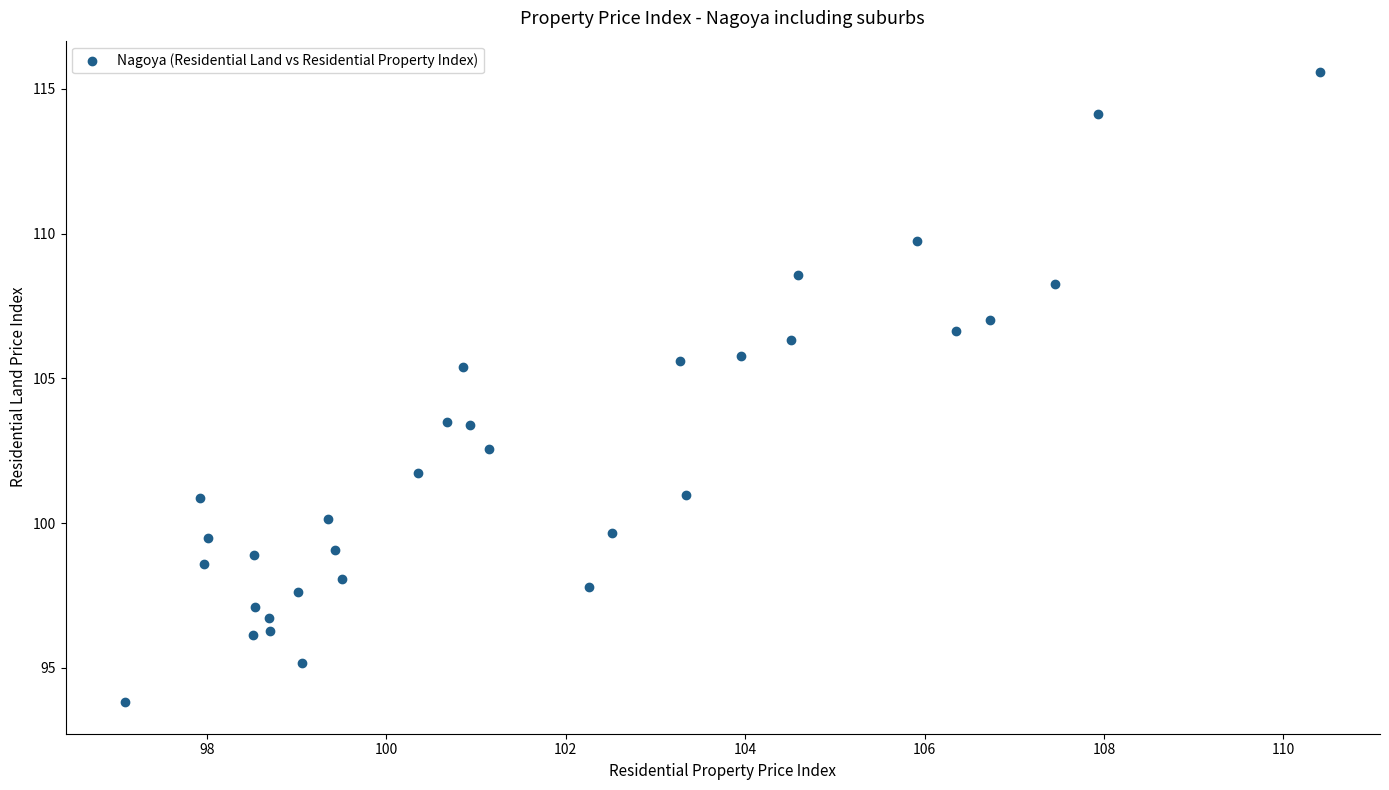

What is the range of X values (max minus min)?

13.3